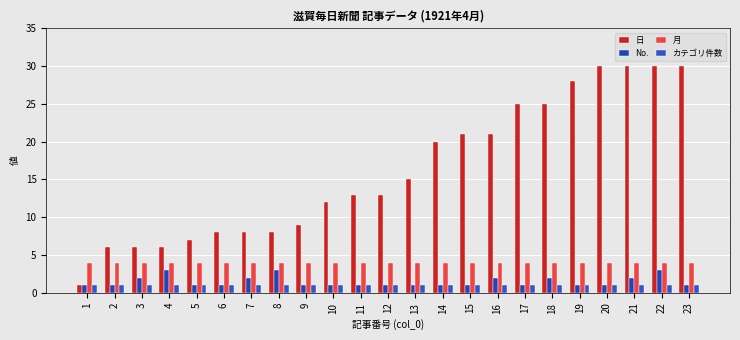

The value of No. at 16 is 4. True or false?

False